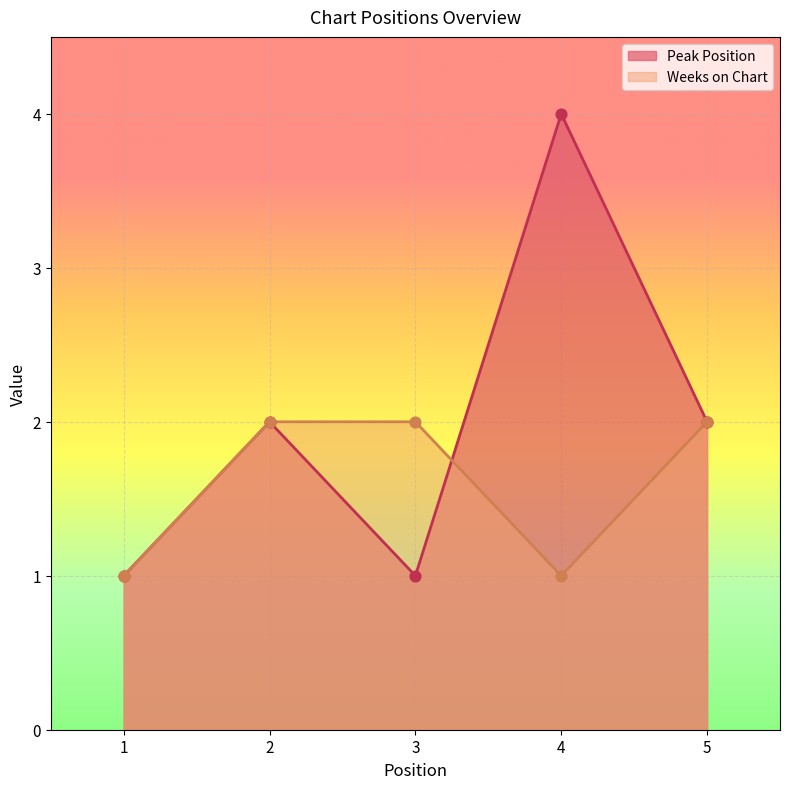

Which series contains the highest Y value?

Peak Position